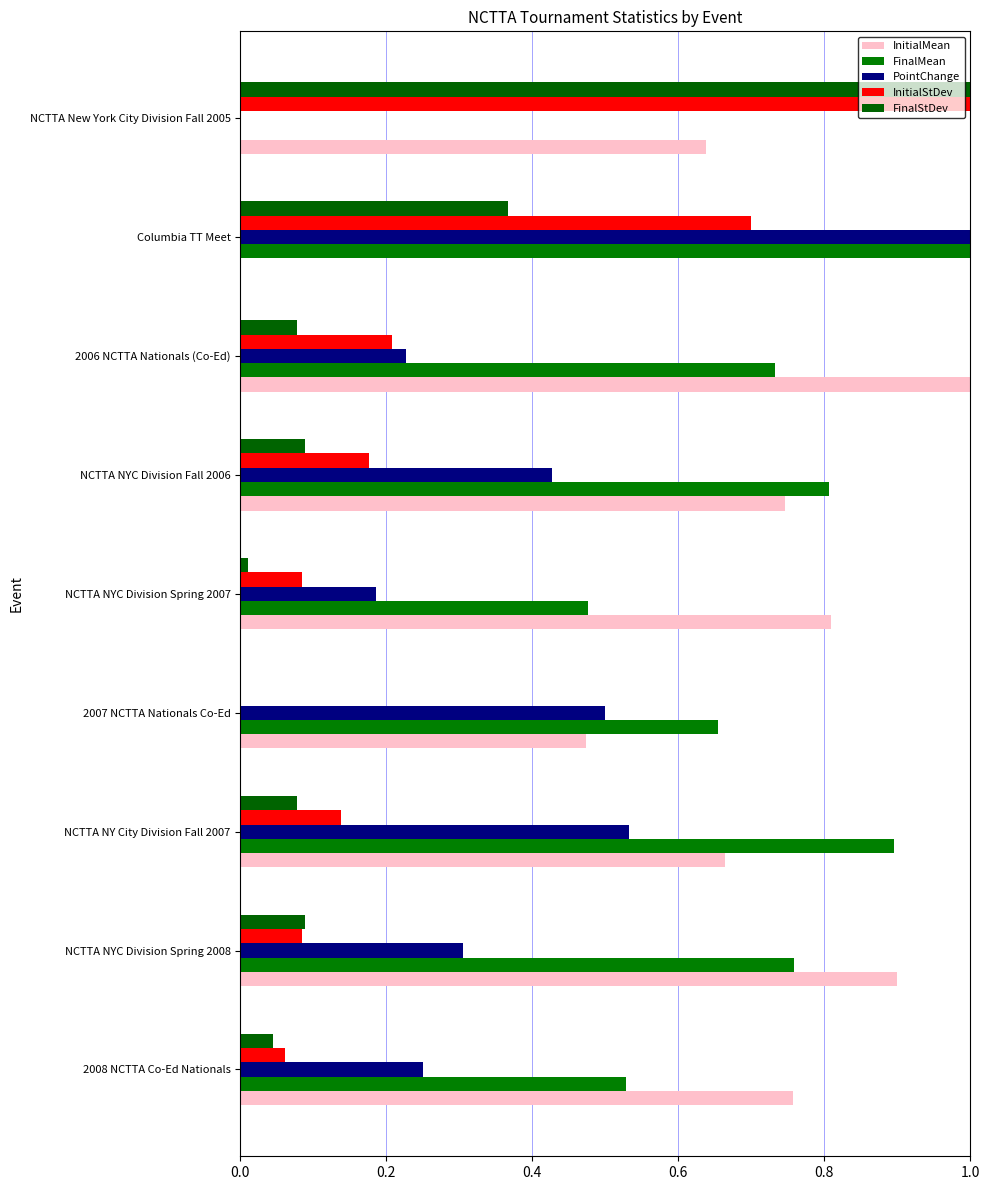

How many values in InitialStDev are above zero?

8